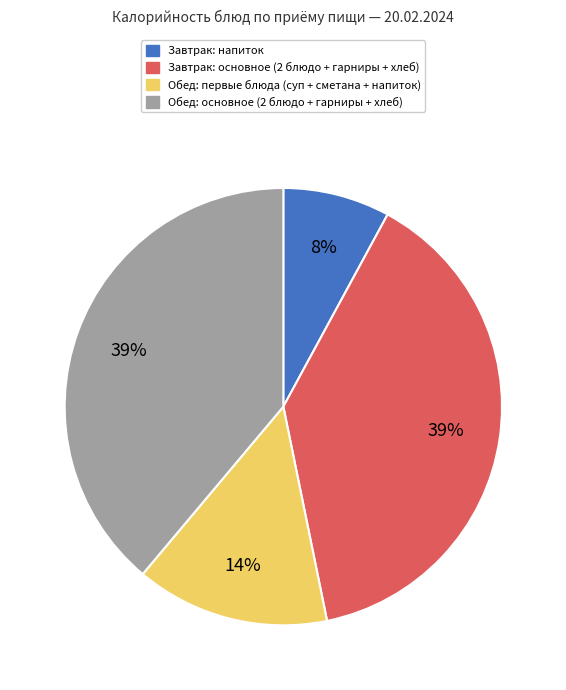

Which has a higher value, Обед: первые блюда (суп + сметана + напиток) or Завтрак: напиток?

Обед: первые блюда (суп + сметана + напиток)